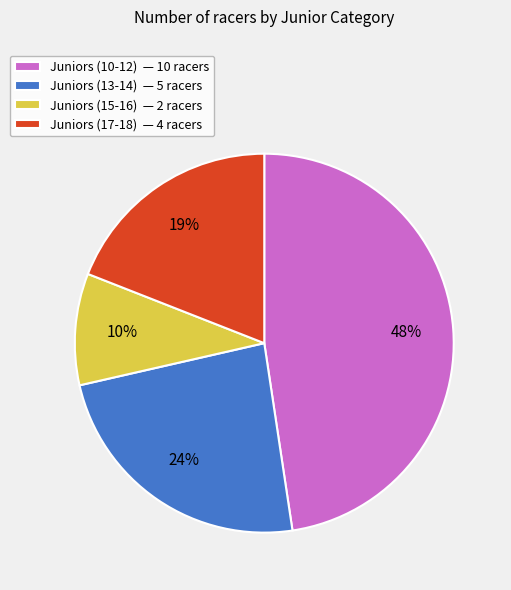

Combined, do Juniors (10-12) and Juniors (13-14) account for over 50%?

Yes